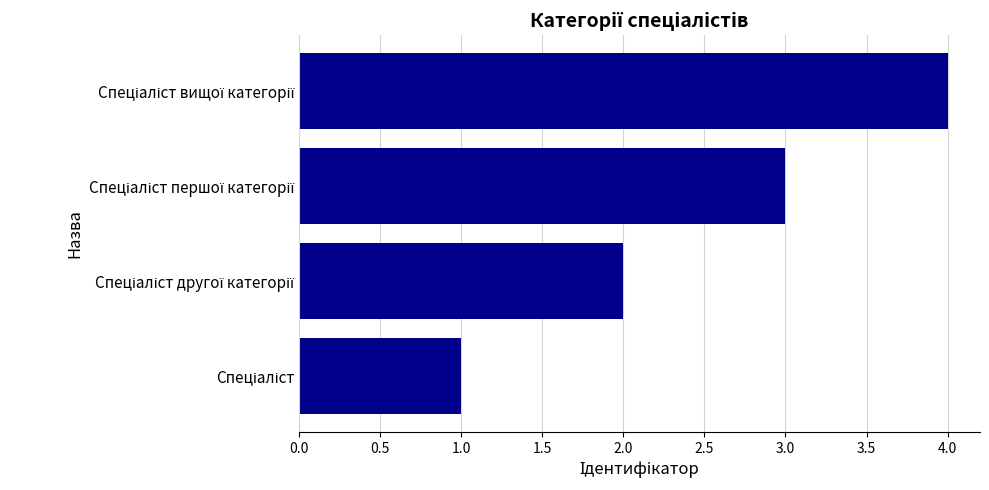

What is the greatest value displayed?

4